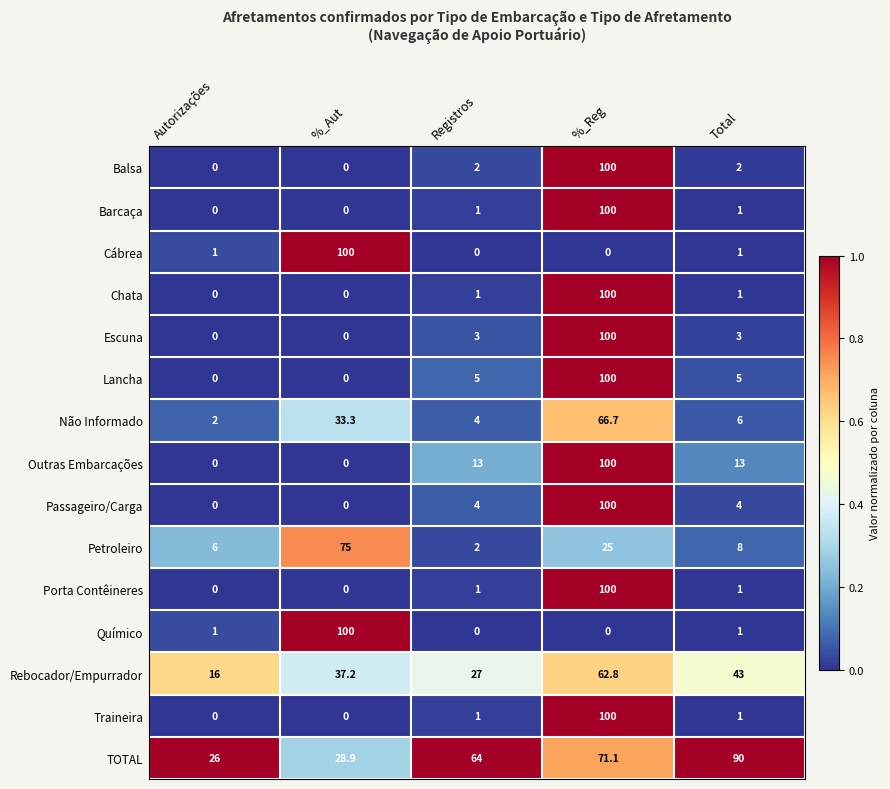

How many series are shown in this chart?

15